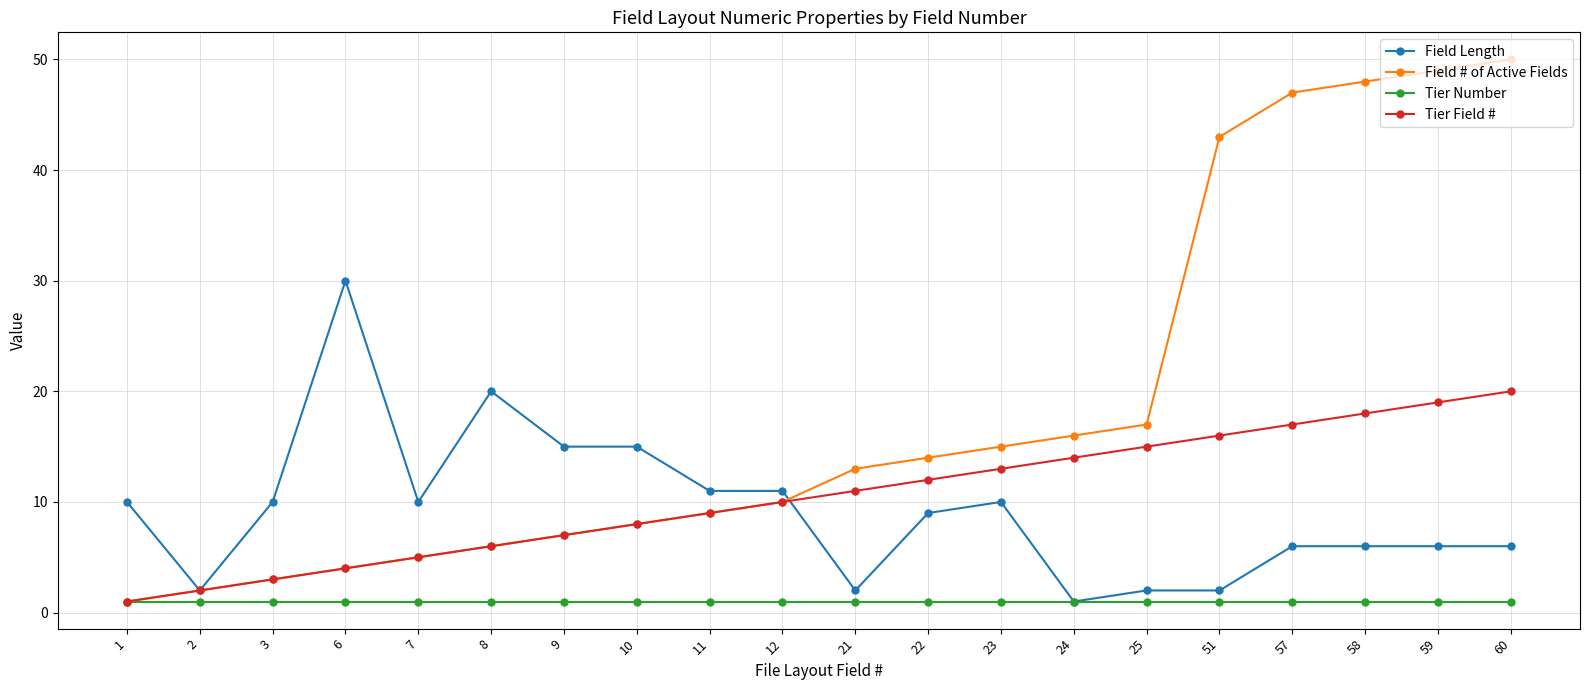

Reading right to left, list all the values displayed in this chart.

Field Length: 6	6	6	6	2	2	1	10	9	2	11	11	15	15	20	10	30	10	2	10
Field # of Active Fields: 50	49	48	47	43	17	16	15	14	13	10	9	8	7	6	5	4	3	2	1
Tier Number: 1	1	1	1	1	1	1	1	1	1	1	1	1	1	1	1	1	1	1	1
Tier Field #: 20	19	18	17	16	15	14	13	12	11	10	9	8	7	6	5	4	3	2	1